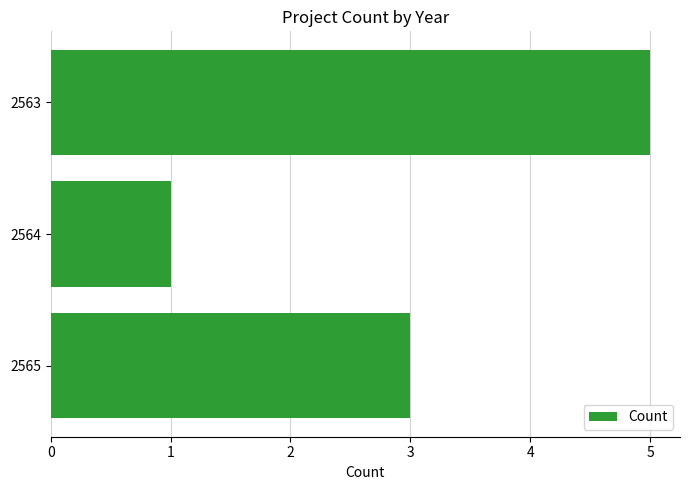

What is the change in value from 2565 to 2563?

+2